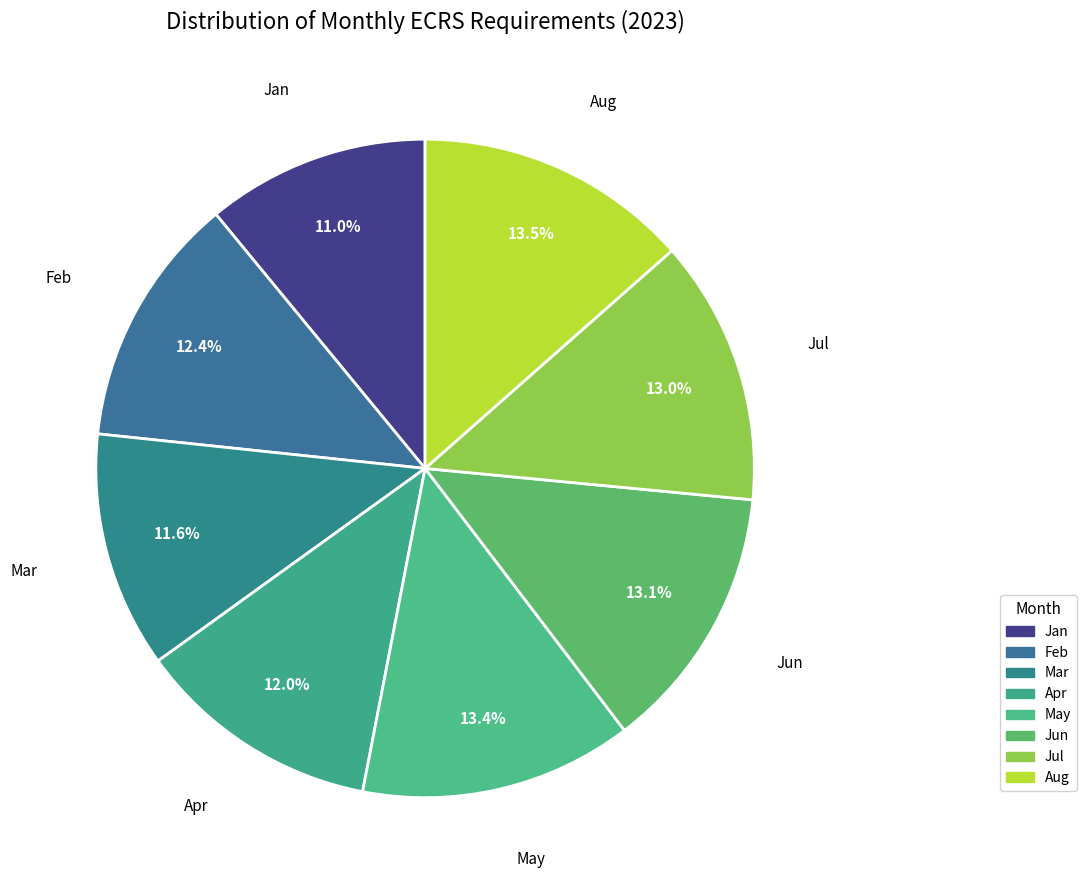

How many slices are in this pie chart?

8